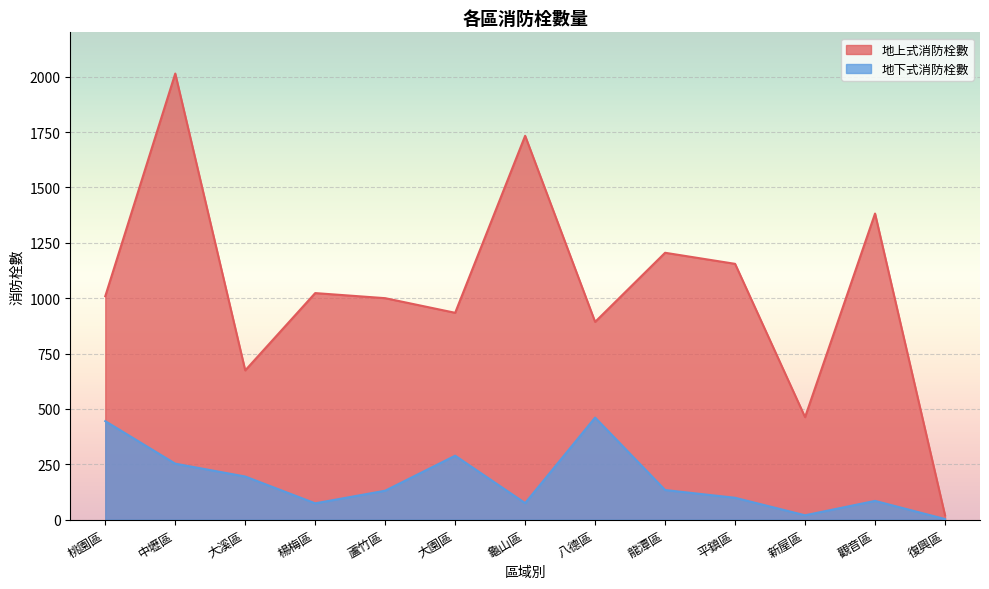

The 地下式消防栓數 series shows 85 at 觀音區. True or false?

True